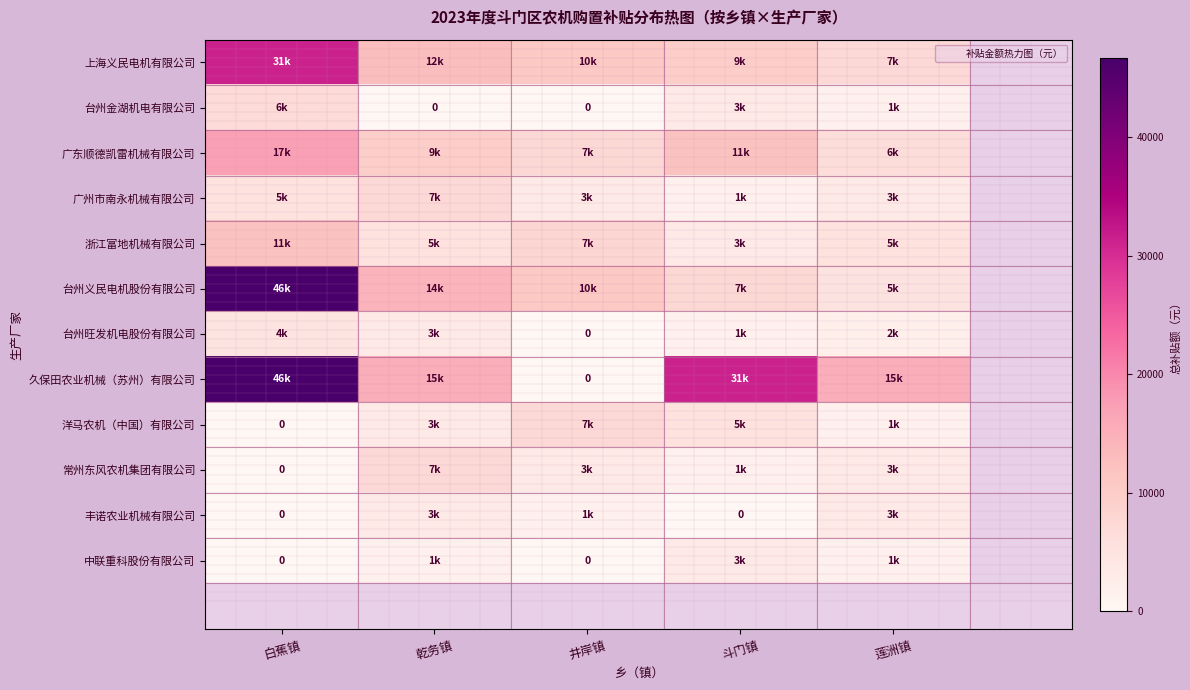

Which has a higher value, 井岸镇 or 乾务镇?

乾务镇